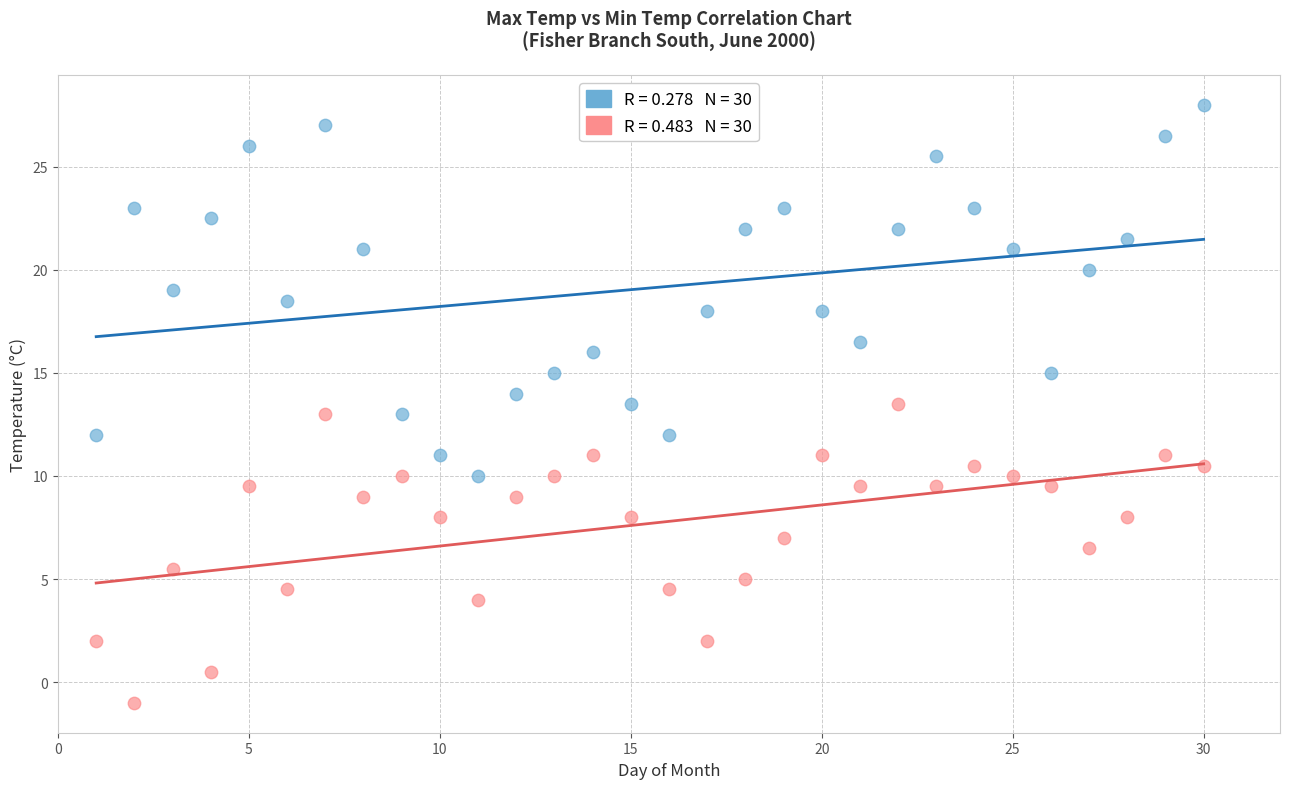

Across all data points, what is the range of Y values (max minus min)?

29.0